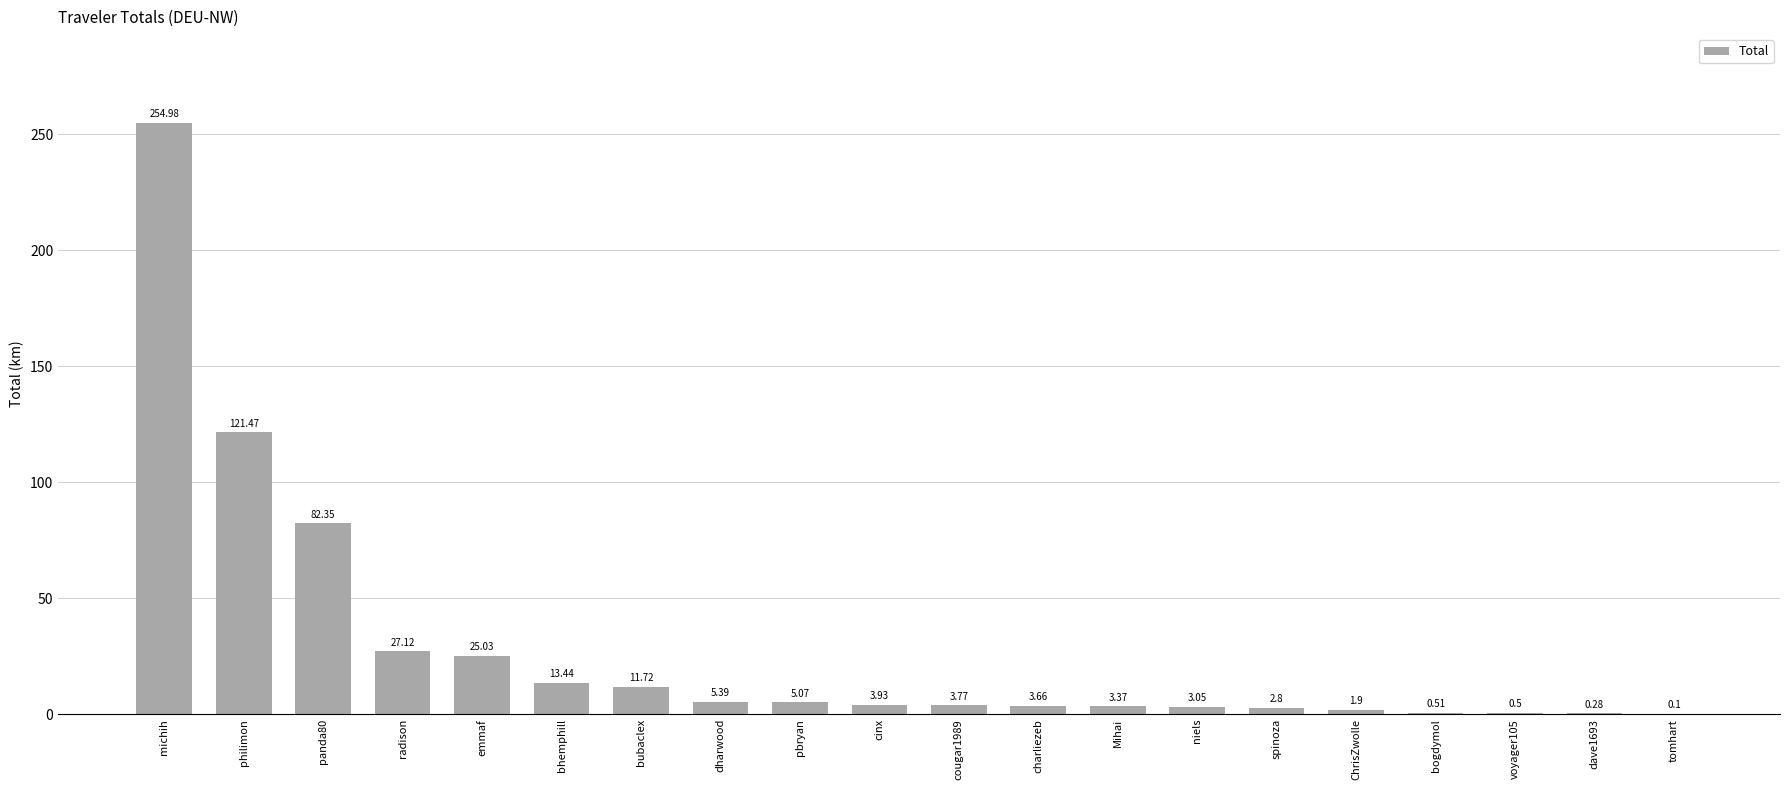

Which label corresponds to the largest value in the chart?

michih